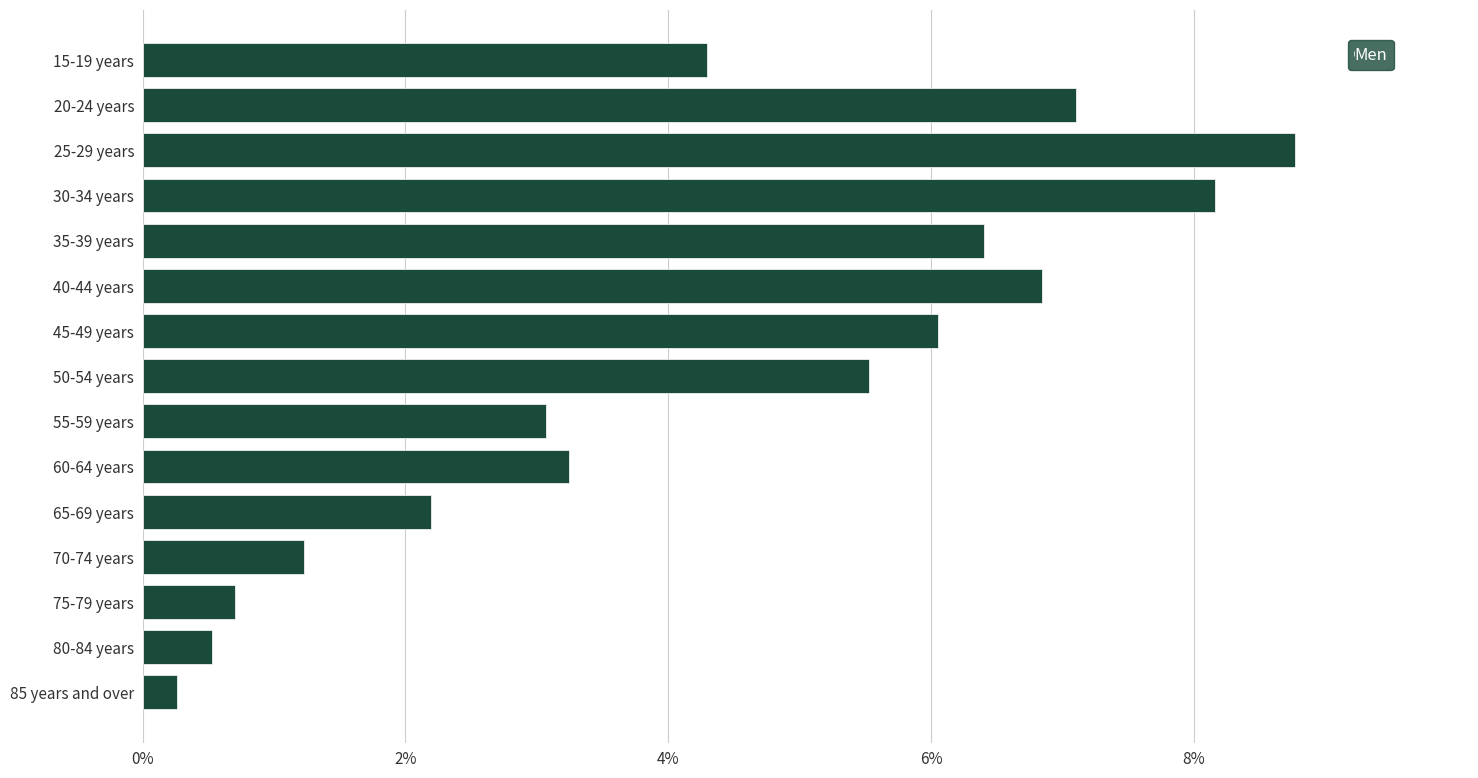

Is it true that the value at 45-49 years is 6.1?

True